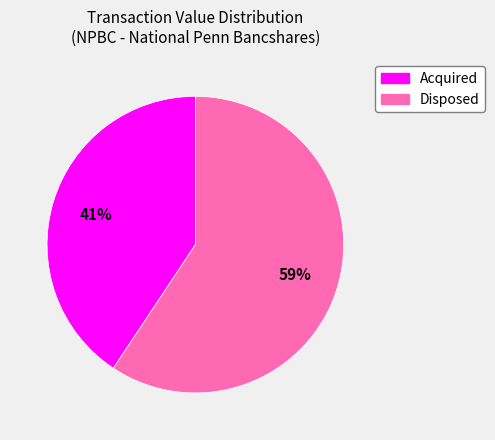

To the nearest percent, what is the average slice percentage?

50%